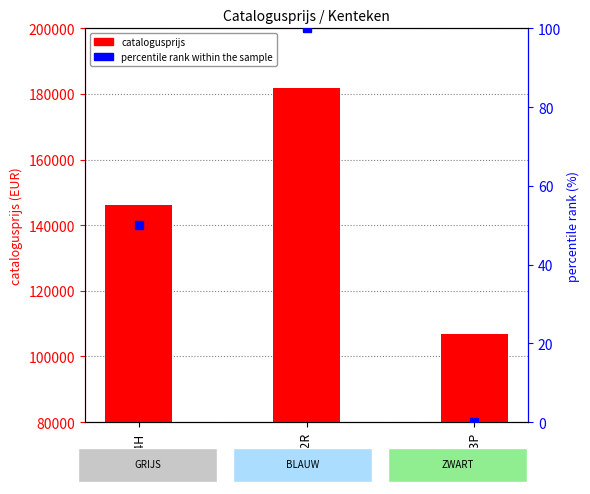

What is the label of the 1st bar from the right?

ZR063P